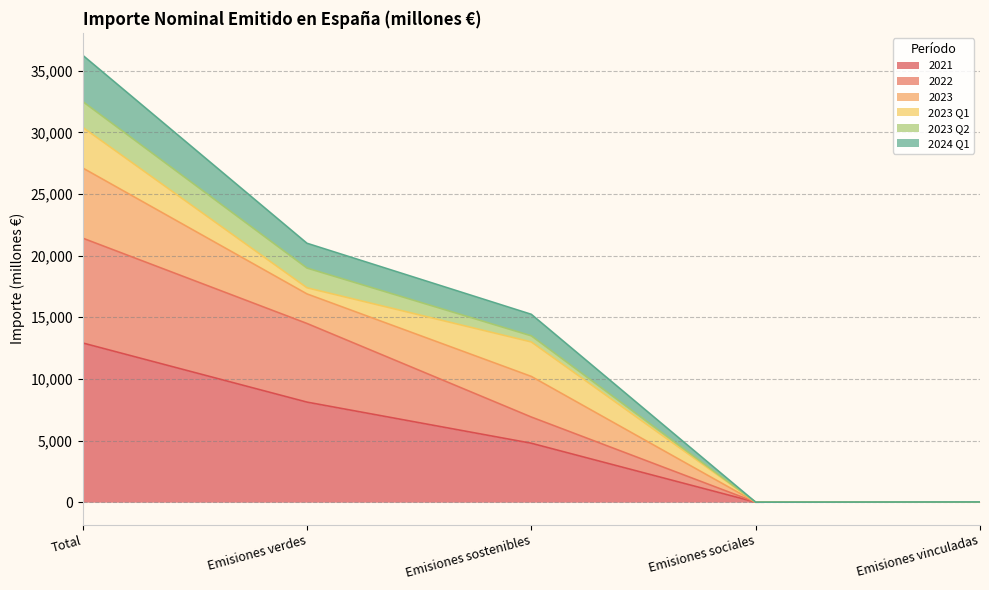

True or false: 2021 and 2024 Q1 cross at least once.

False